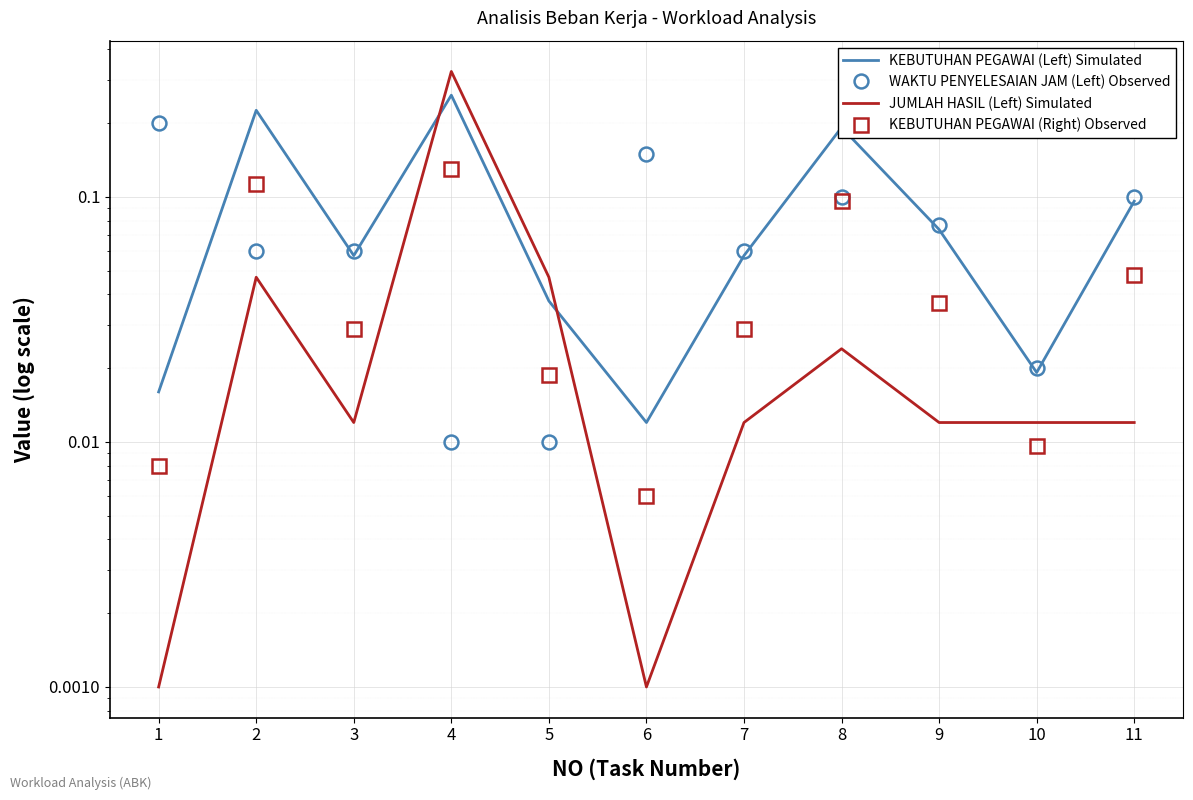

Rank the categories by WAKTU PENYELESAIAN JAM (Left) Observed value from lowest to highest.

4, 5, 10, 2, 3, 7, 9, 8, 11, 6, 1